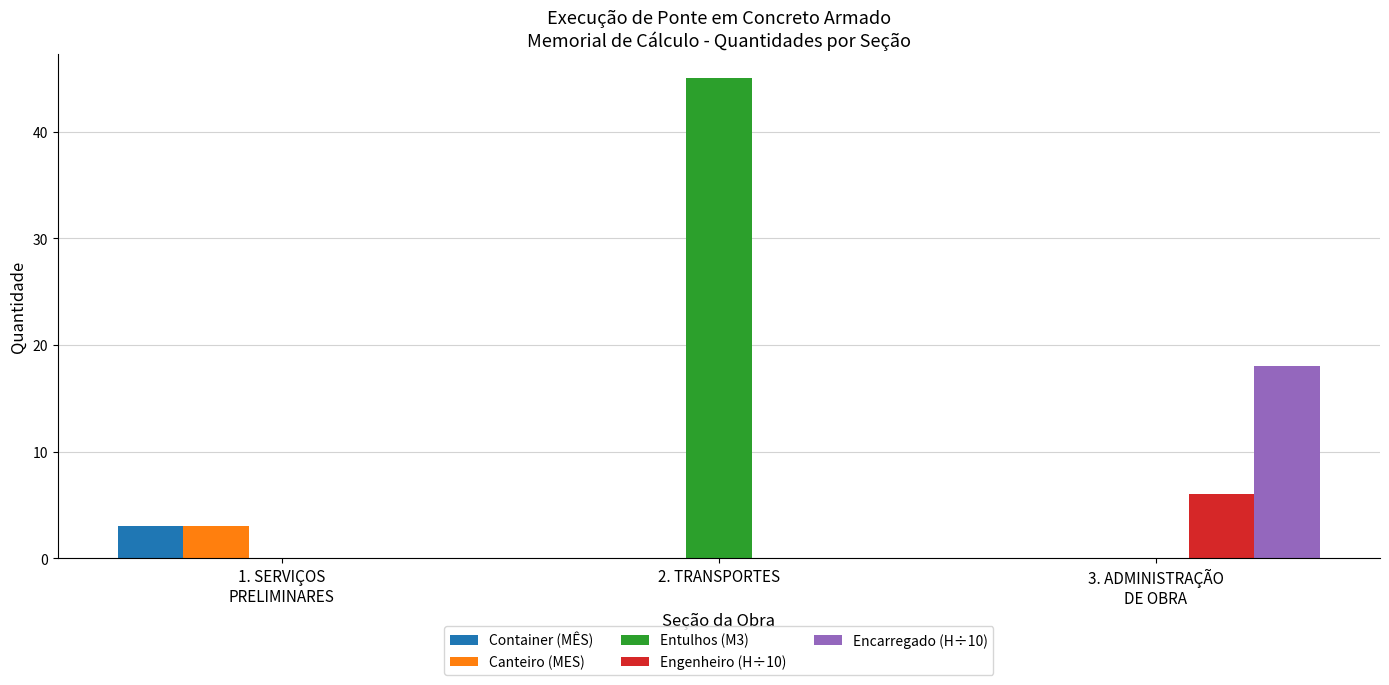

How many groups of bars are there?

3